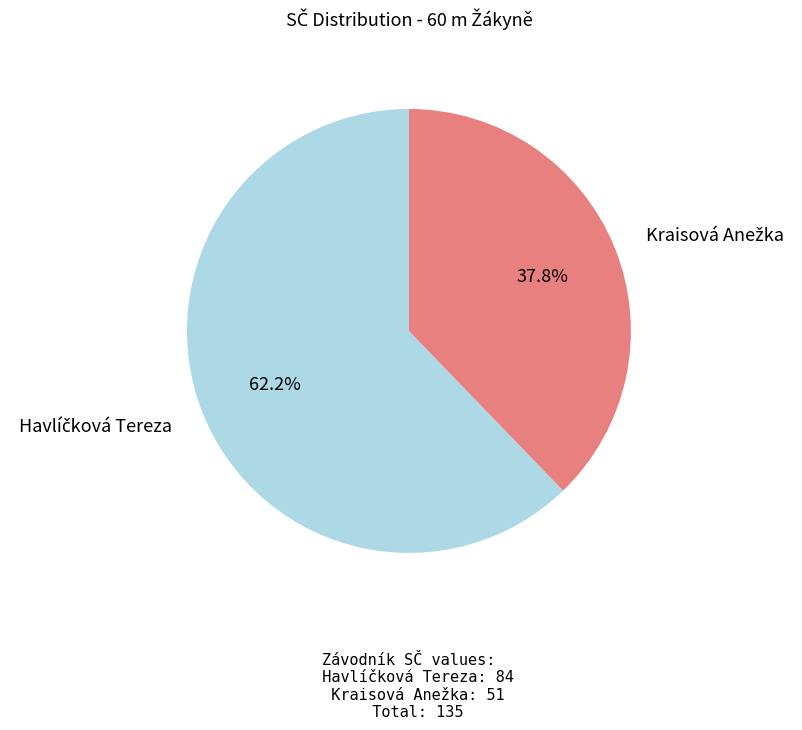

Does any single category account for the majority?

Yes